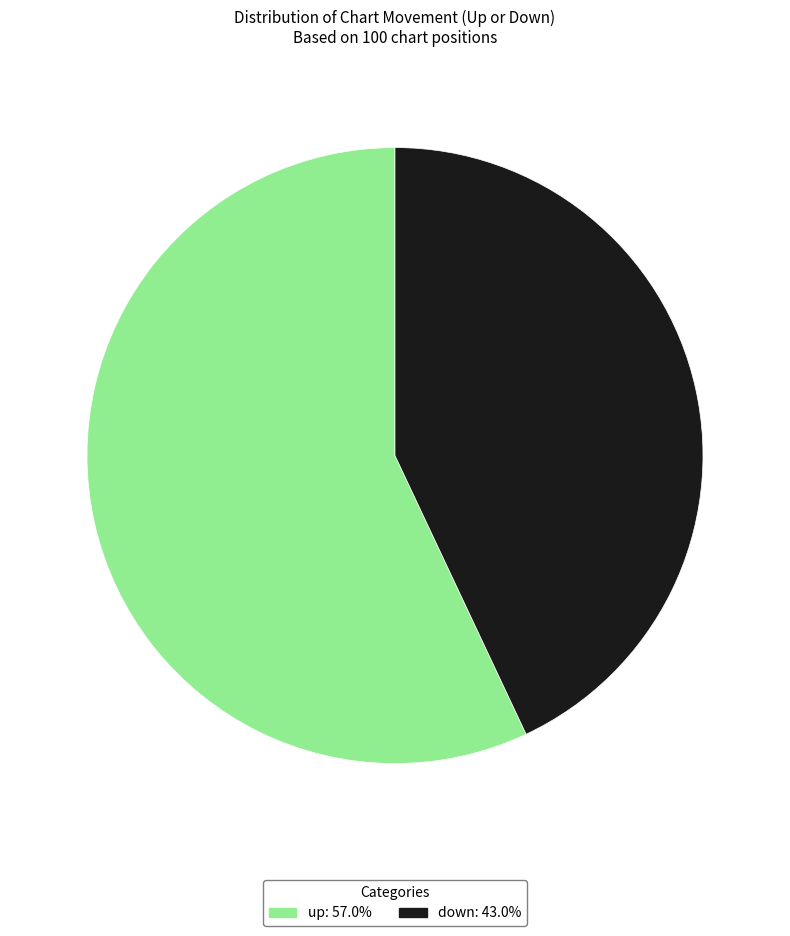

What is the ratio of the value at up to the value at down?

1.3